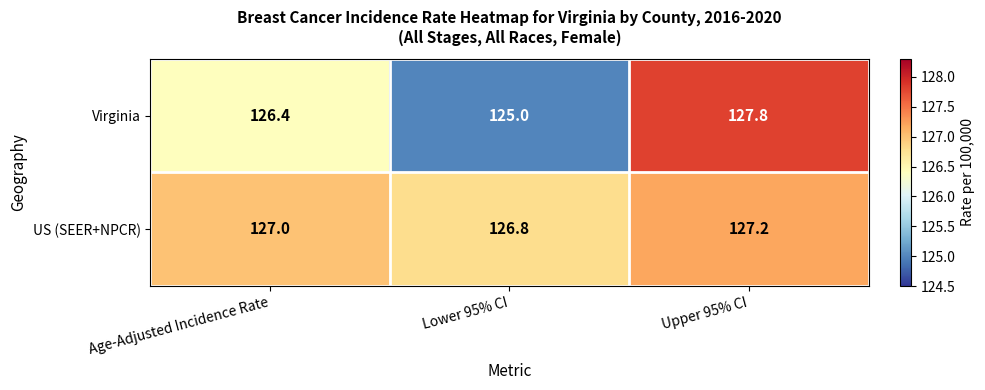

Is it true that US (SEER+NPCR) equals 26.2 at Age-Adjusted Incidence Rate?

False